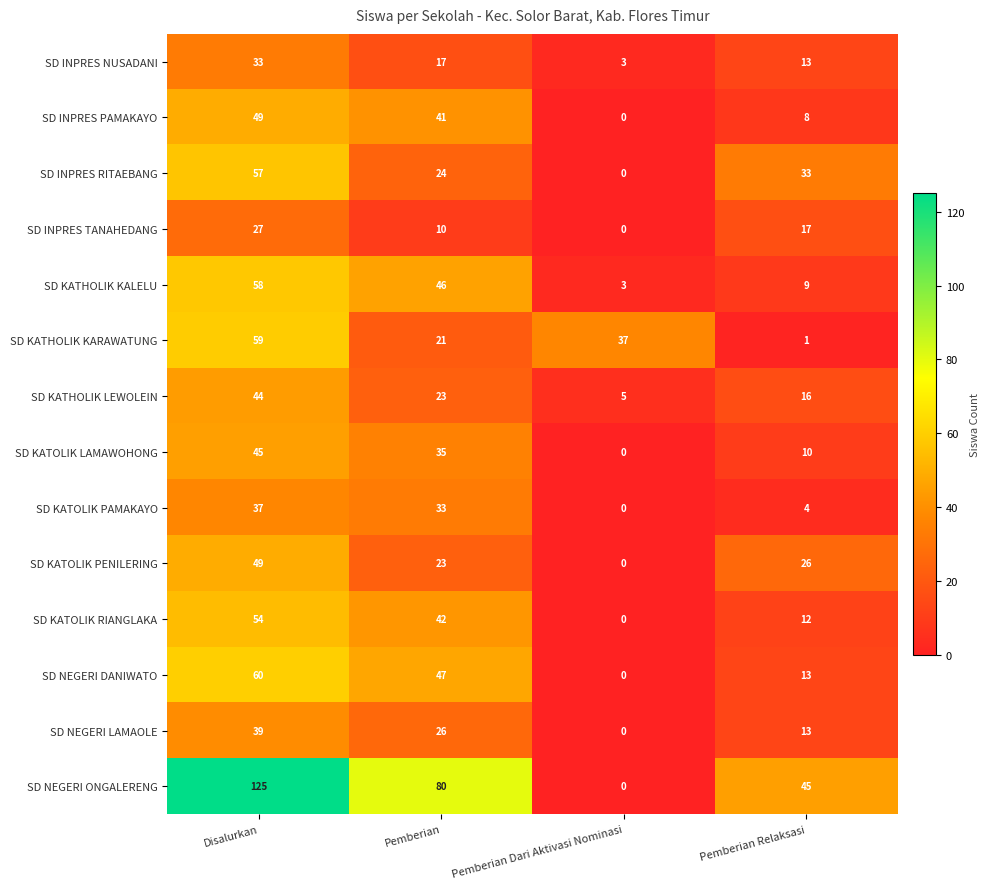

What is the difference between the SD NEGERI ONGALERENG values at Pemberian Relaksasi and Pemberian?

35